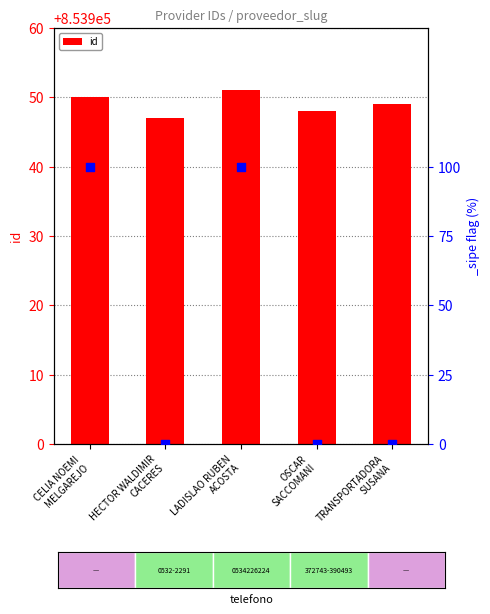

What is the change in value from CELIA NOEMI
MELGAREJO to HECTOR WALDIMIR
CACERES?

-3